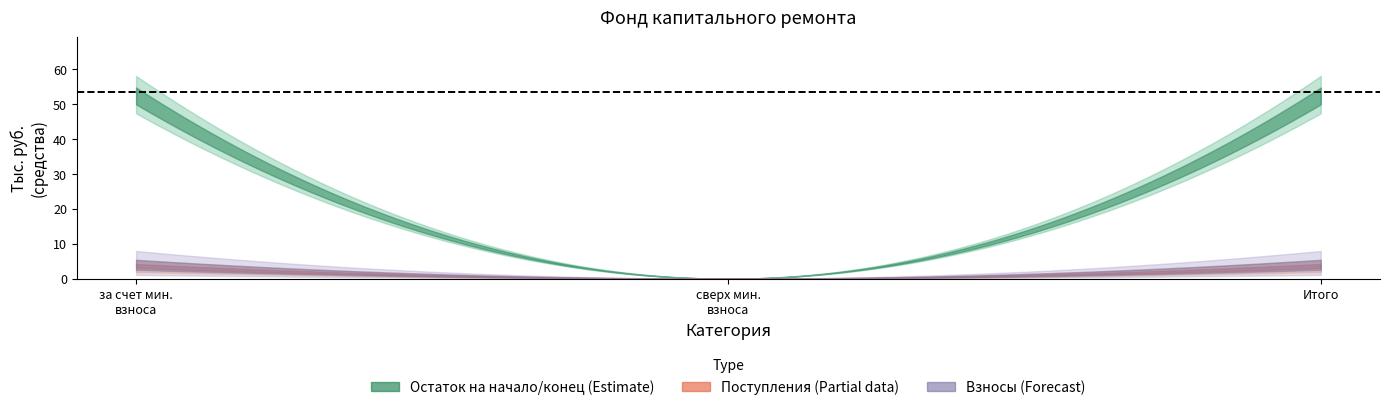

Which series has the largest range (max minus min)?

balance_end